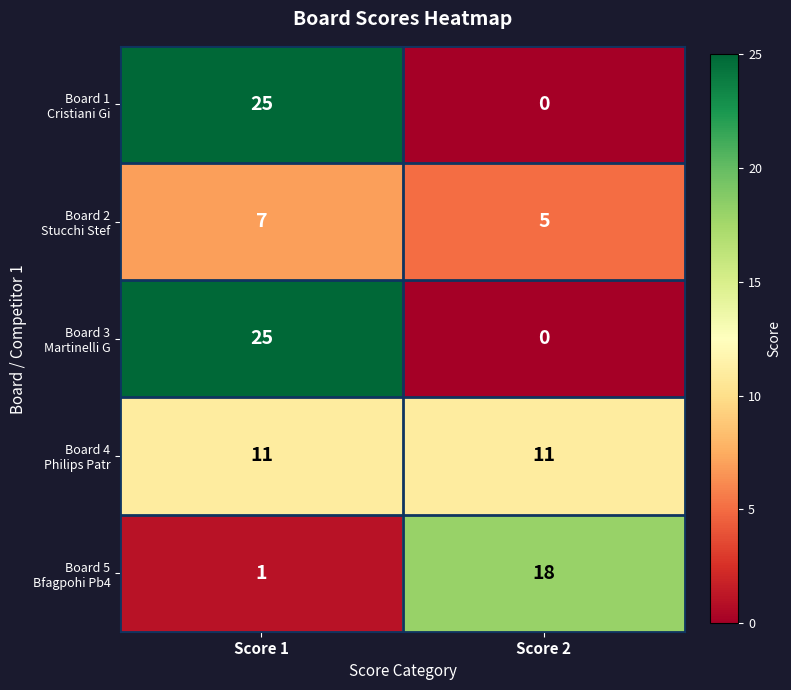

What is the maximum value shown in the chart?

25